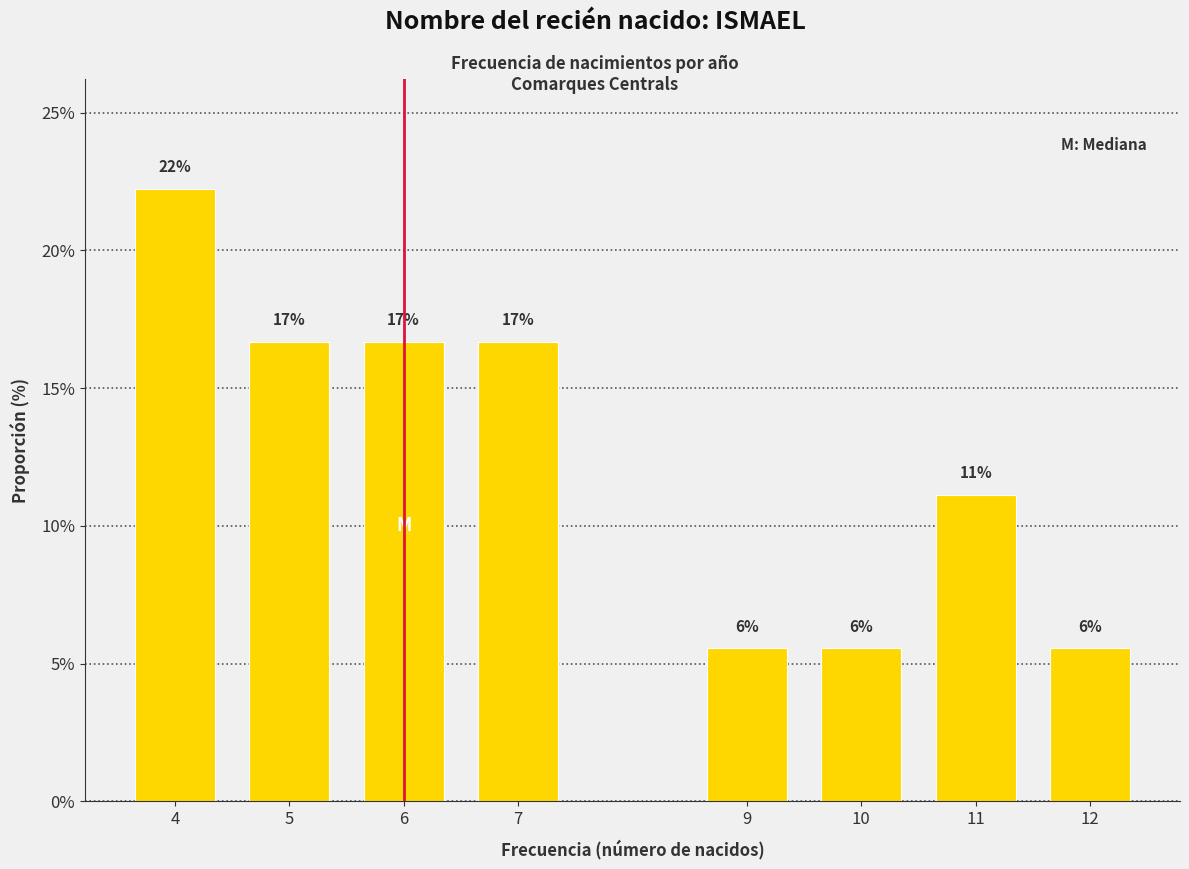

How many bars are there in total?

8